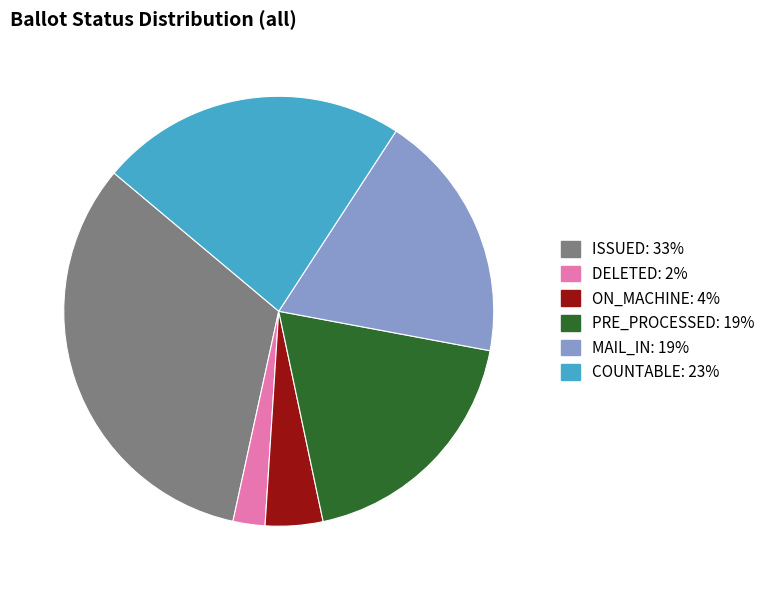

Is there any slice that represents more than half of the pie?

No